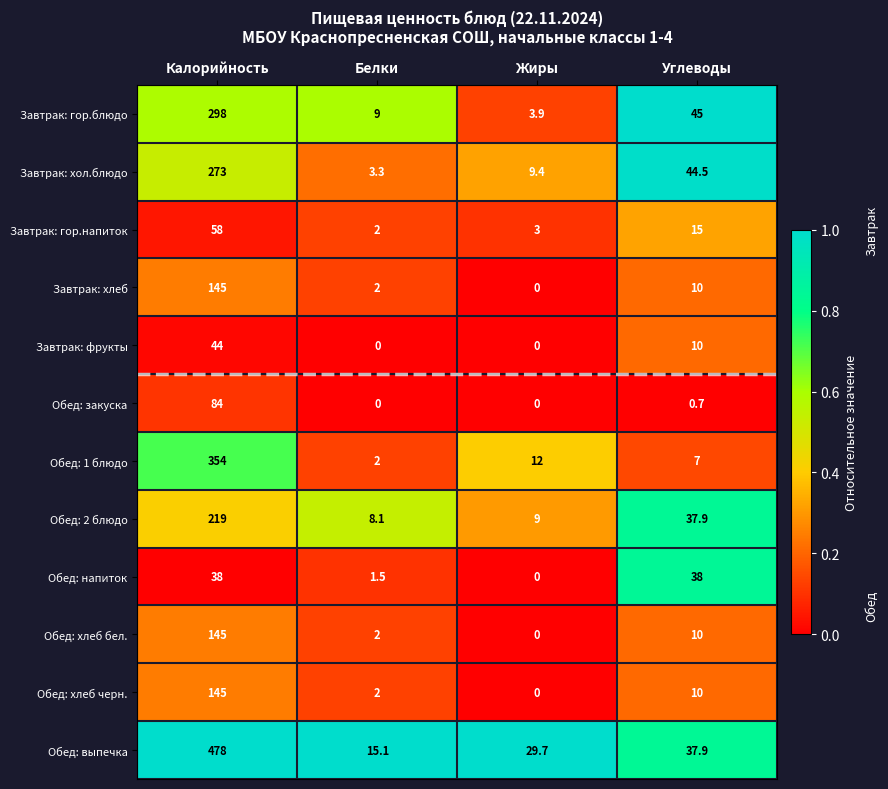

Between Калорийность and Углеводы, which series saw the biggest shift?

Обед: выпечка